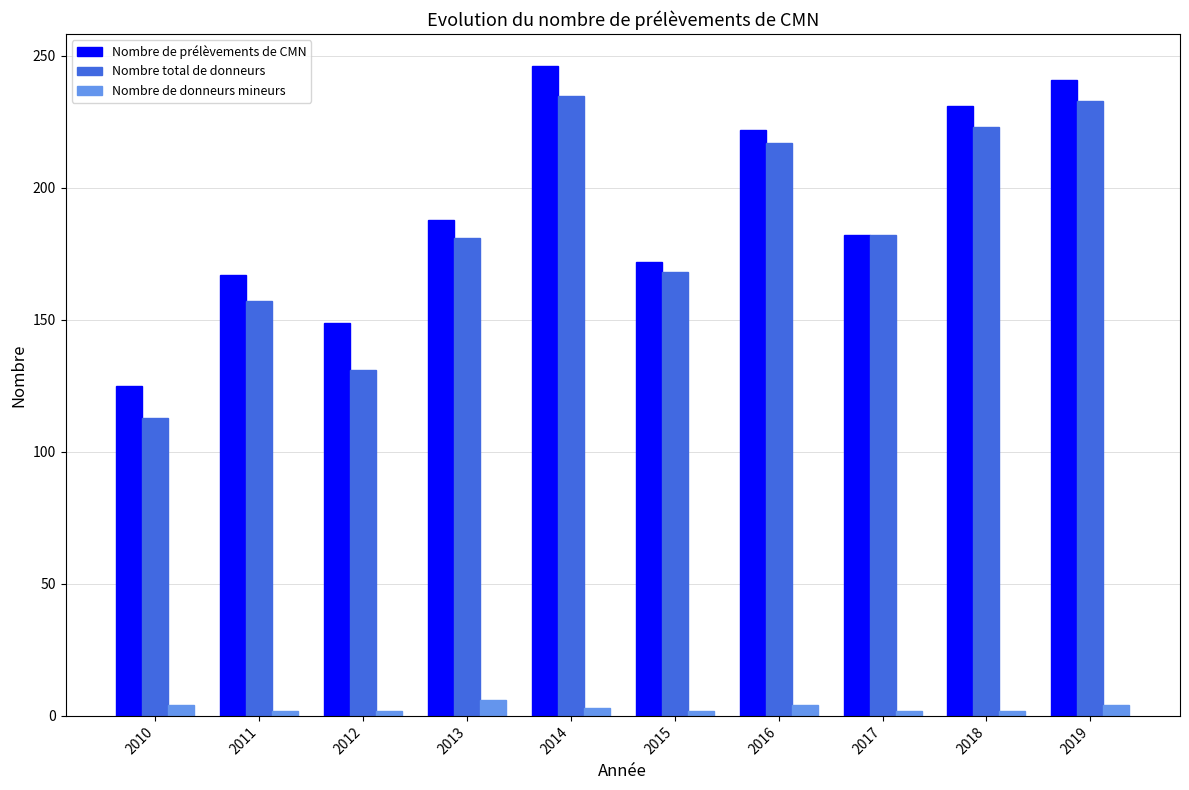

How many data points in Nombre de prélèvements de CMN are less than 188?

5